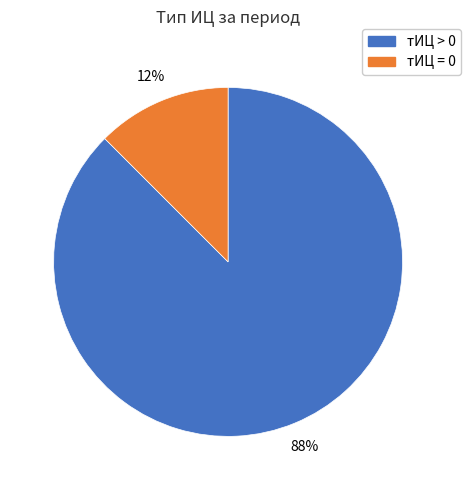

Is there any slice that represents more than half of the pie?

Yes